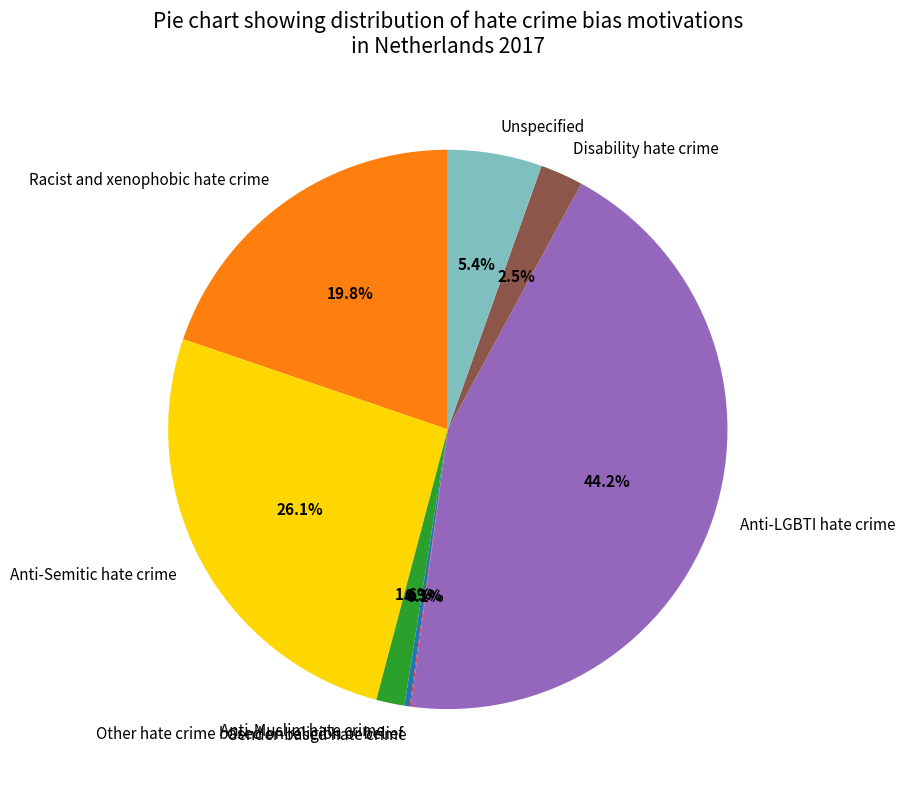

Does Other hate crime based on religion or belief account for over 50% of the chart?

No